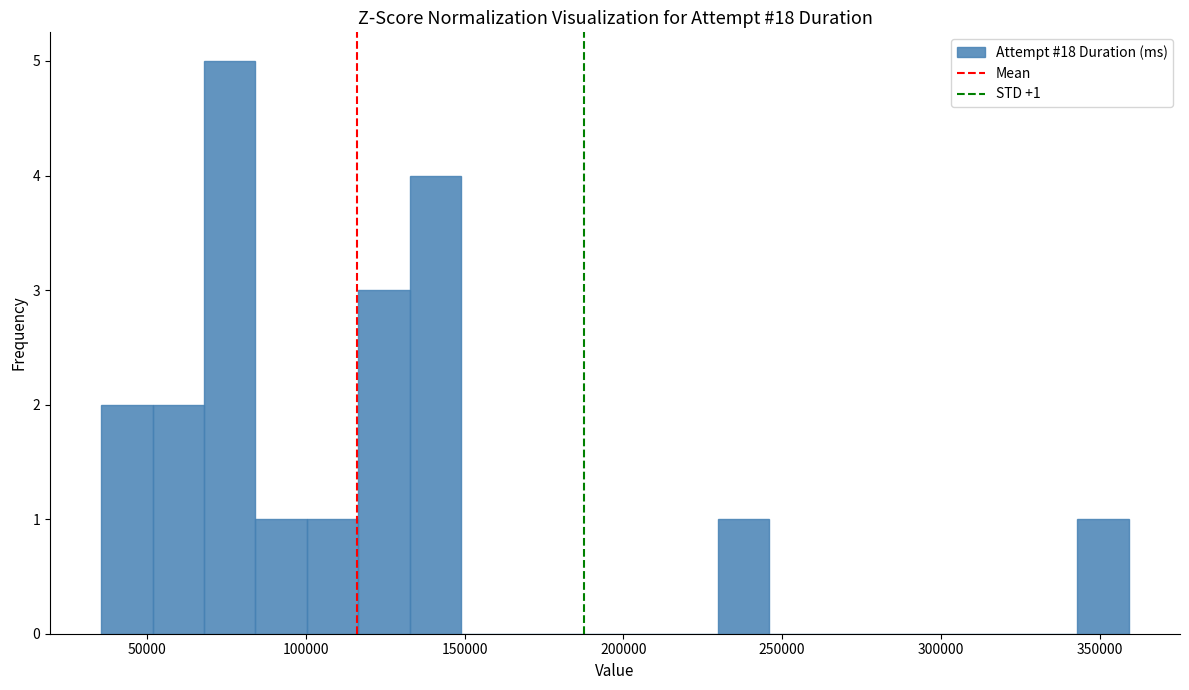

Around what value on the x-axis is the tallest bar? Give the approximate position of its centre, as read against the axis.

75000